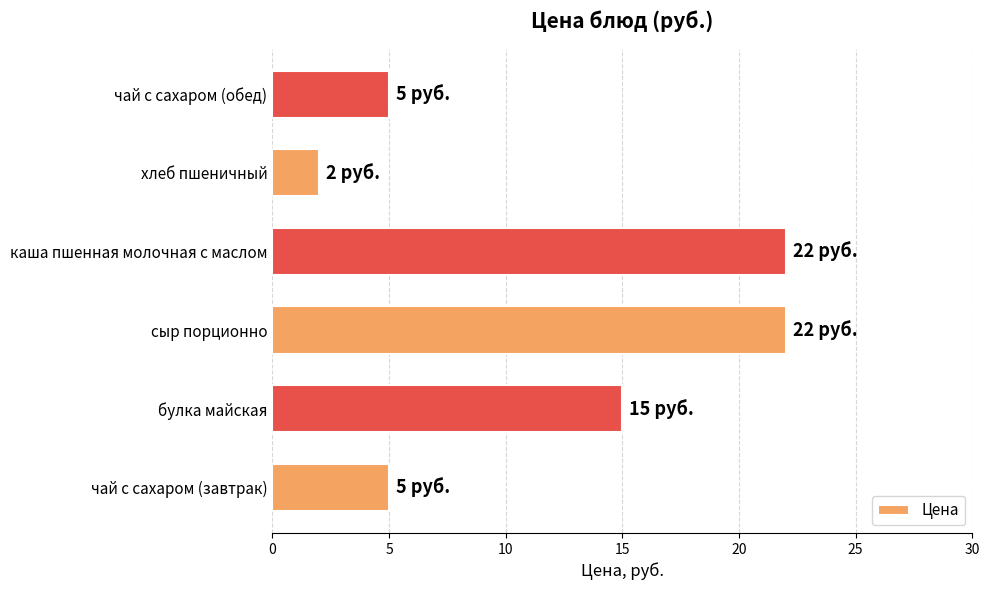

What is the difference between the maximum and minimum values?

20